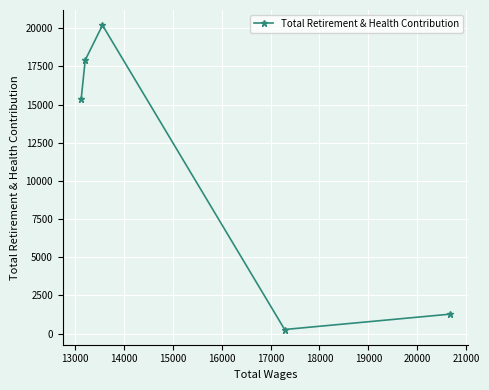

What is the average value?

11007